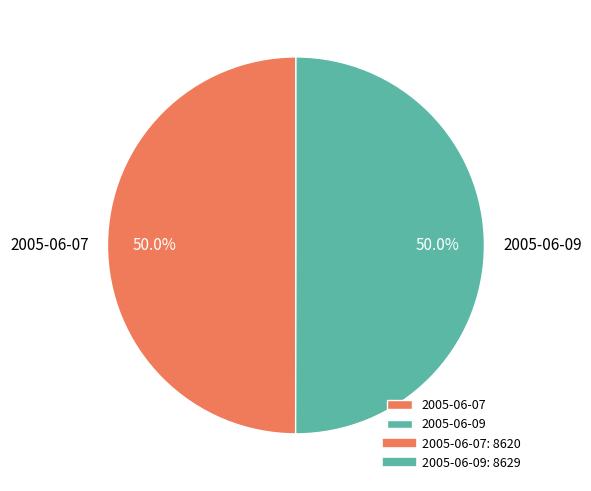

Approximately how many times larger is the value at 2005-06-09 compared to 2005-06-07?

1.0